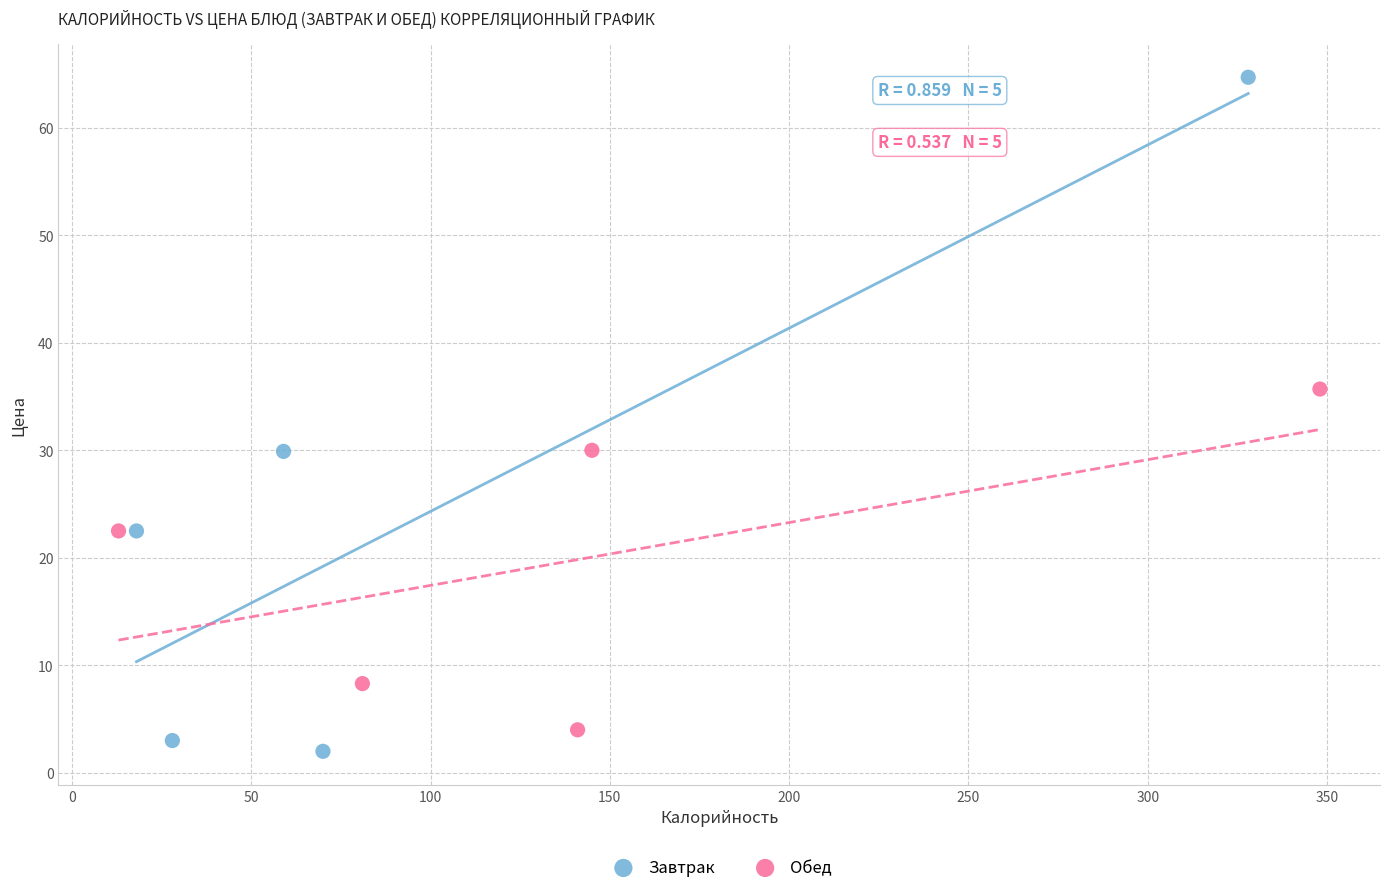

Which series has the widest spread of Y values?

Завтрак